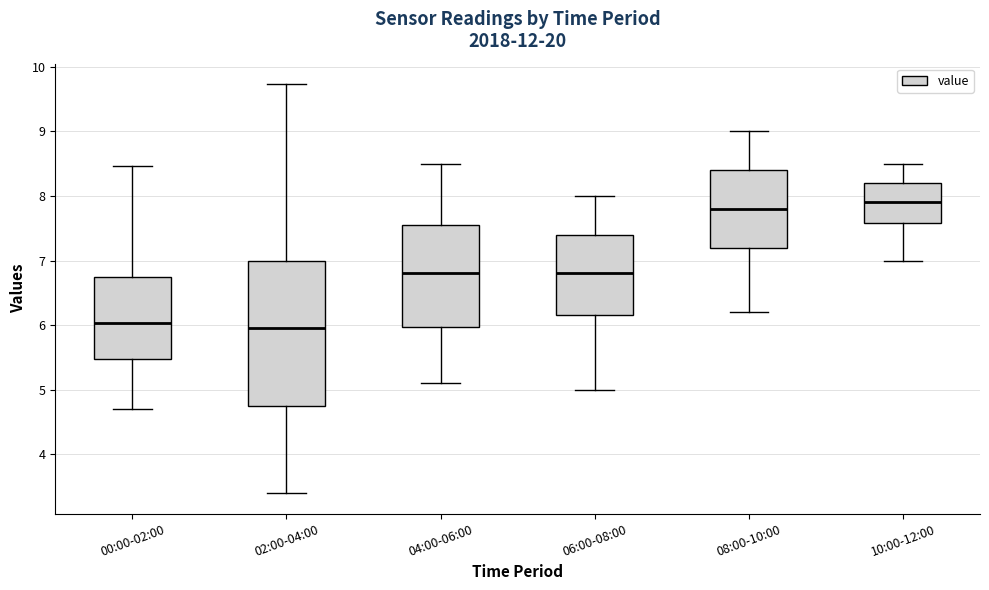

Reading left to right, transcribe this box plot: for each box, give where its median line is, the range the box spans, and where its two whiskers end, as read against the y-axis. The values are not printed on the chart, so give them approximately, as read against the axis.

00:00-02:00: median 6.0, box 5.5 to 6.7, whiskers 4.7 to 8.5
02:00-04:00: median 6.0, box 4.8 to 7.0, whiskers 3.4 to 9.7
04:00-06:00: median 6.8, box 6.0 to 7.6, whiskers 5.1 to 8.5
06:00-08:00: median 6.8, box 6.2 to 7.4, whiskers 5.0 to 8.0
08:00-10:00: median 7.8, box 7.2 to 8.4, whiskers 6.2 to 9.0
10:00-12:00: median 7.9, box 7.6 to 8.2, whiskers 7.0 to 8.5